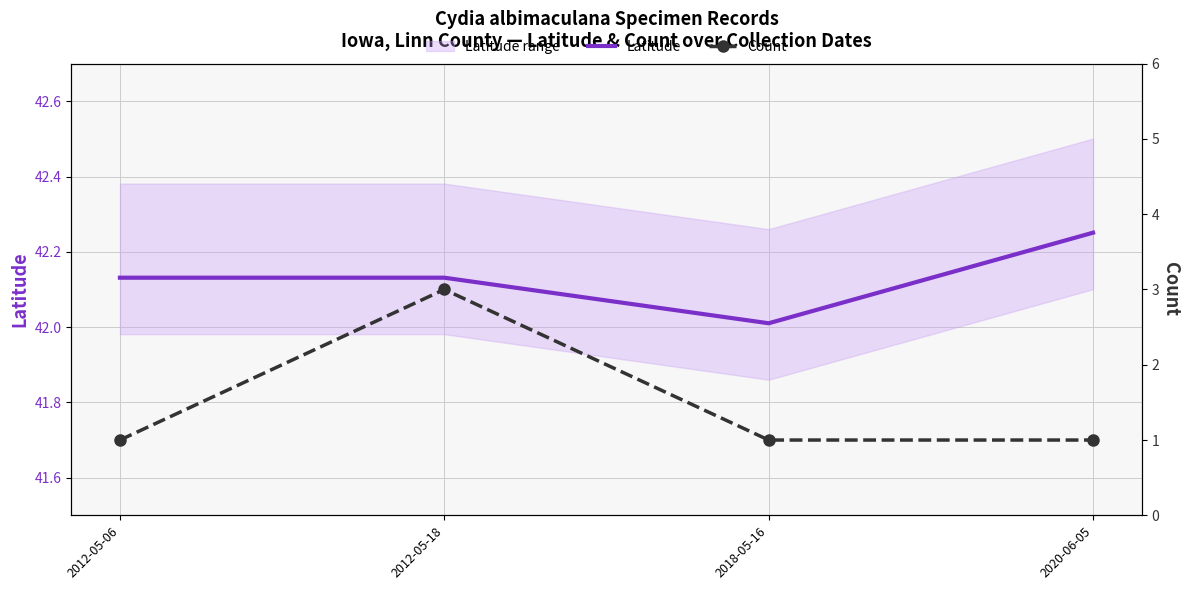

True or false: Count and Latitude intersect in this chart.

False